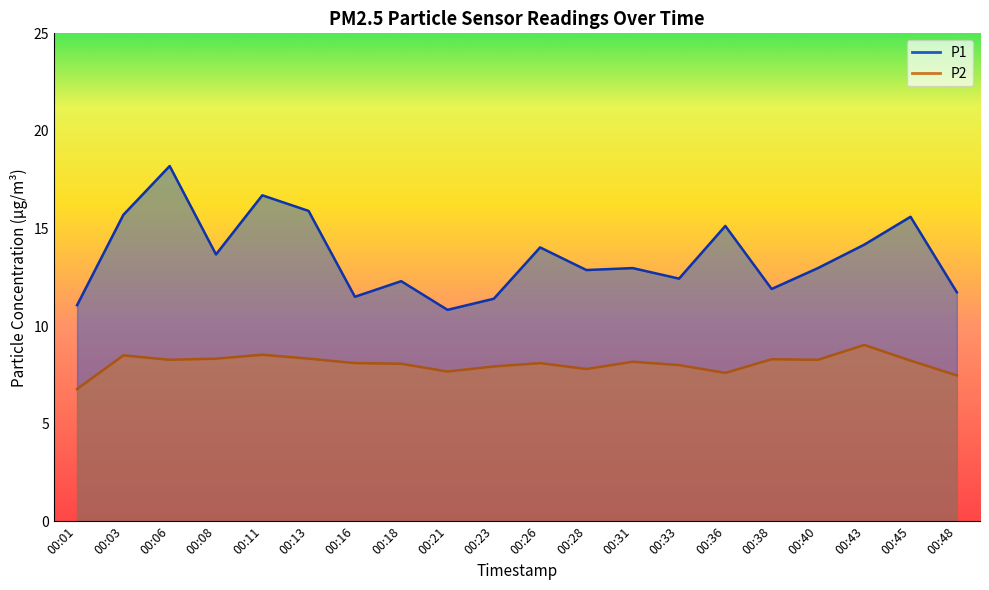

What is the sum of the P2 values at 00:31 and 00:08?

16.5